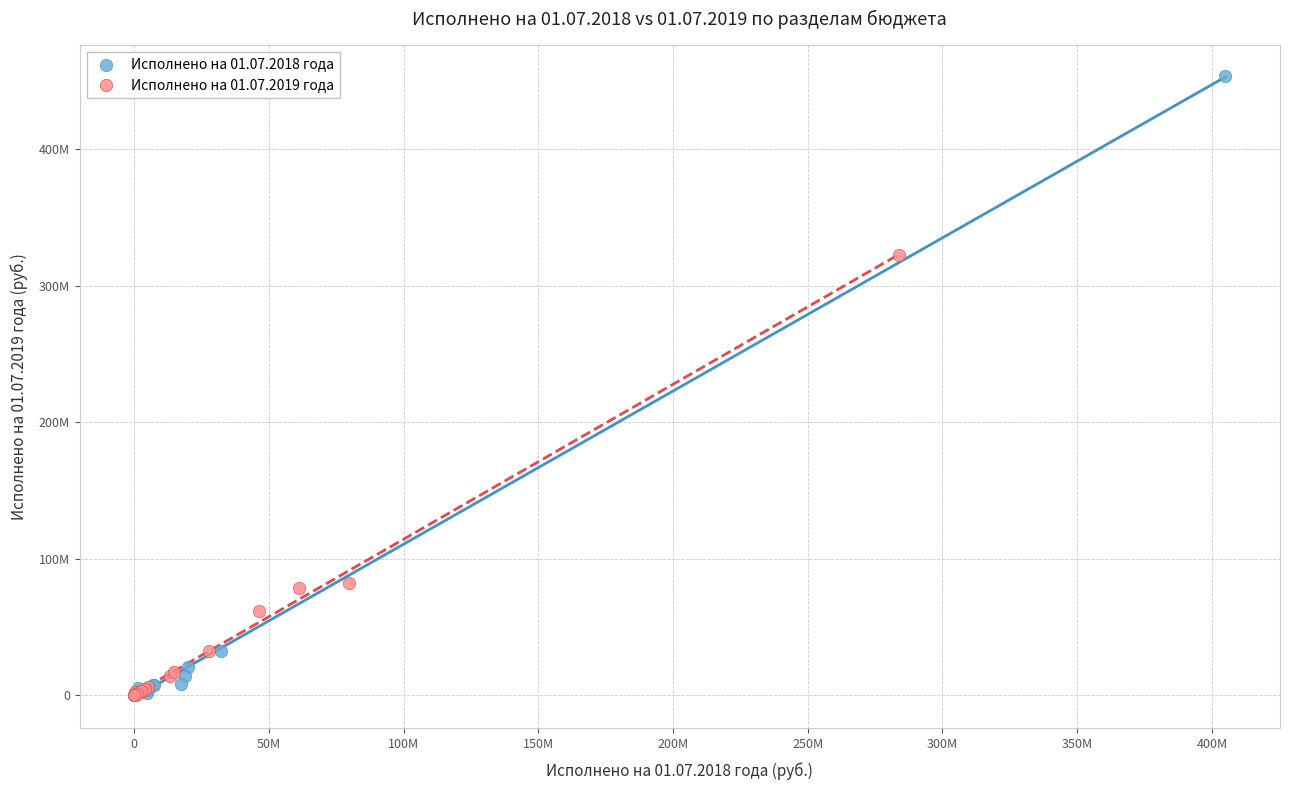

Which series contains the highest Y value?

Исполнено на 01.07.2018 года